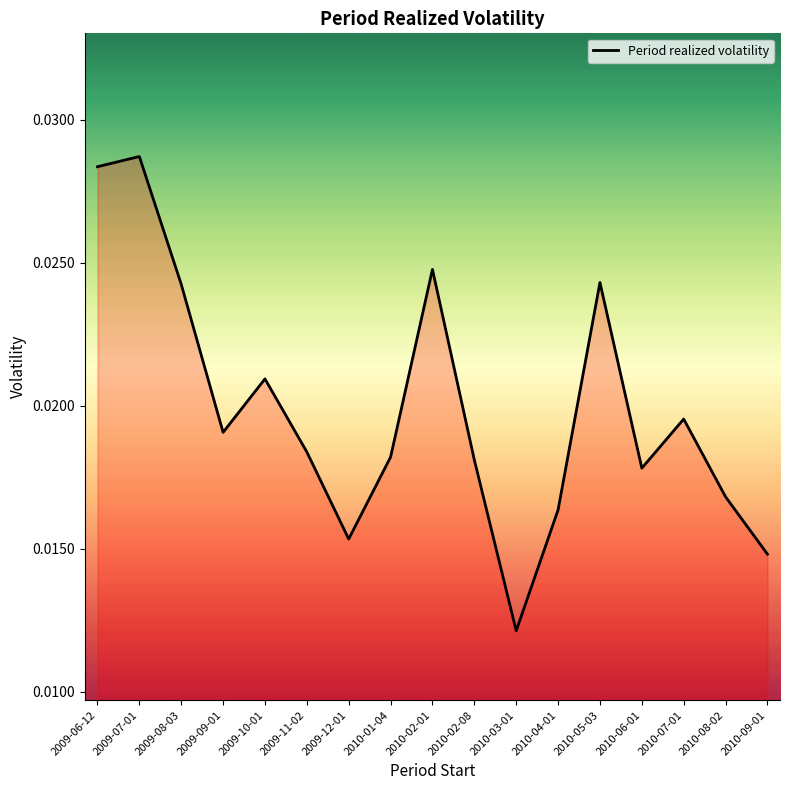

At which label is the value closest to 0?

2010-03-01